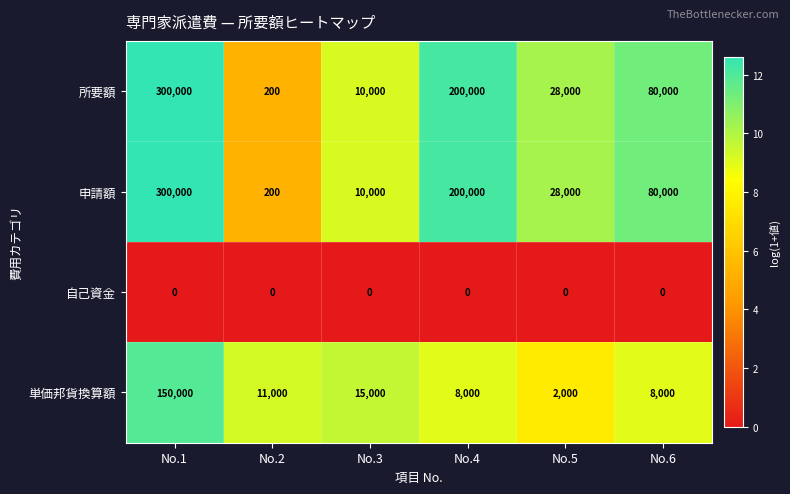

Reading left to right, list all the values displayed in this chart.

所要額: 300000	200	10000	200000	28000	80000
申請額: 300000	200	10000	200000	28000	80000
自己資金: 0	0	0	0	0	0
単価邦貨換算額: 150000	11000	15000	8000	2000	8000